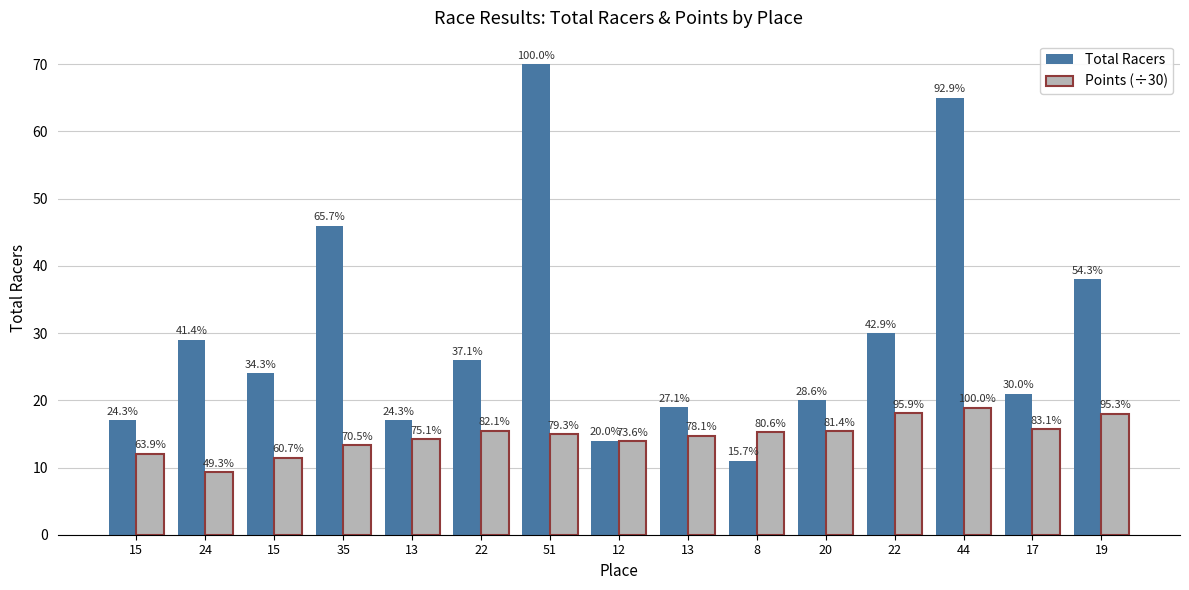

What are all the series names shown in the legend?

Total Racers, Points (÷30)